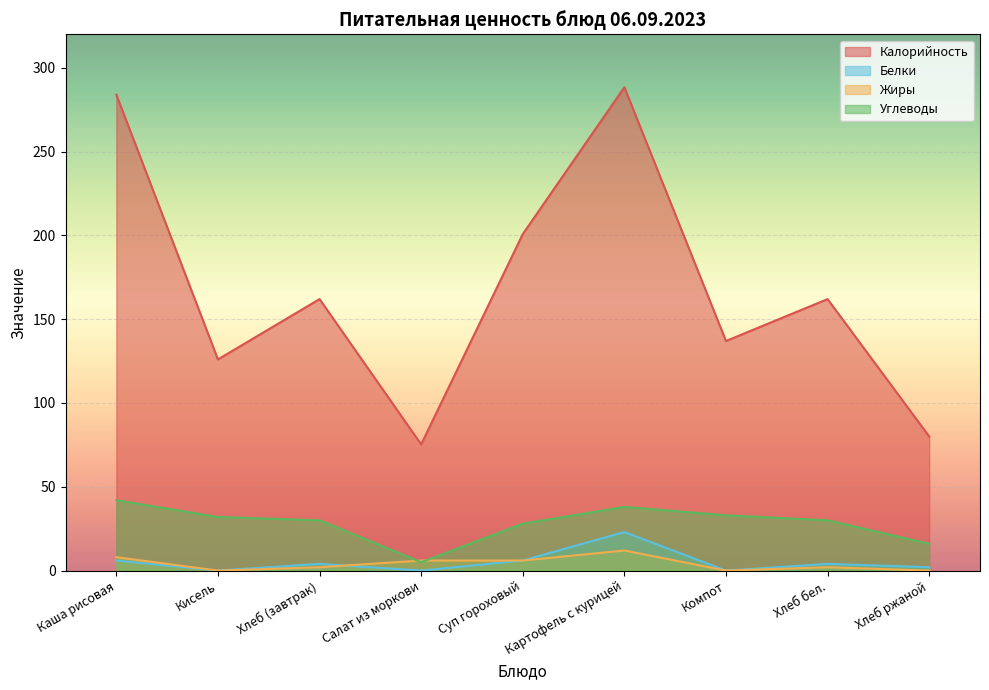

Which series ends up on top after the final intersection of Жиры and Белки?

Жиры